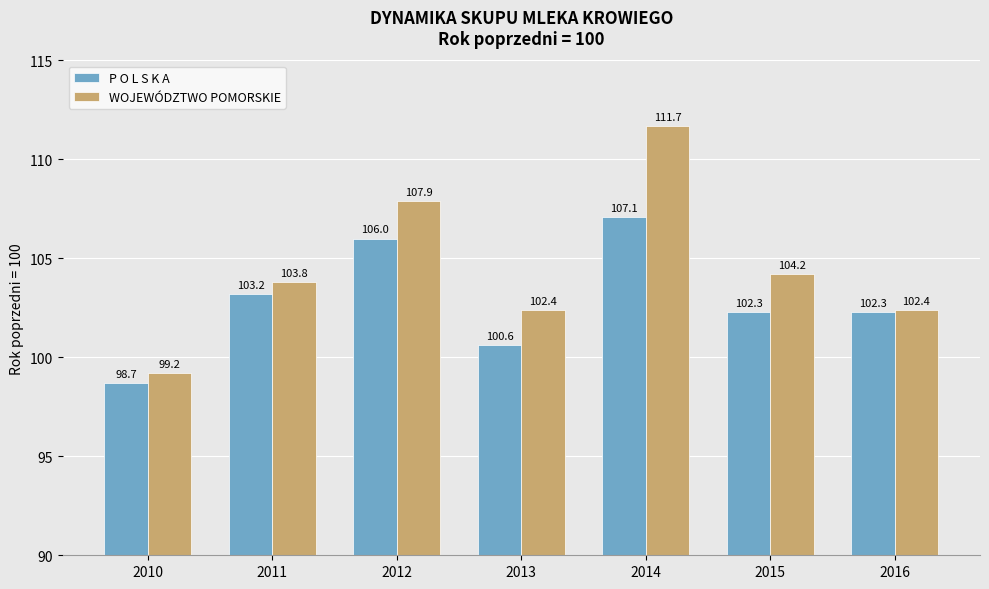

Rank the series at 2015 from highest to lowest value.

WOJEWÓDZTWO POMORSKIE, P O L S K A